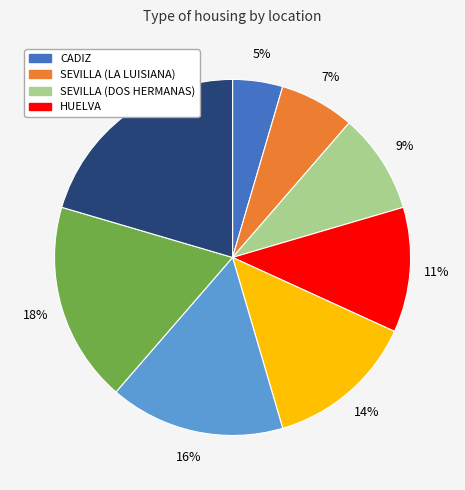

Count the number of slices in the pie.

8